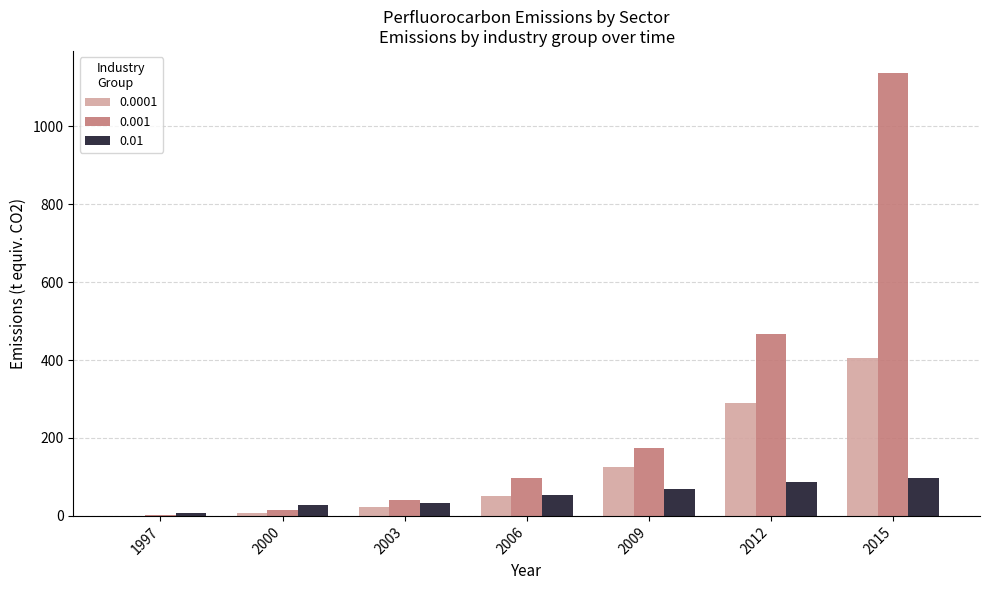

True or false: 0.001 has a value of 15.9 at 2000.

True